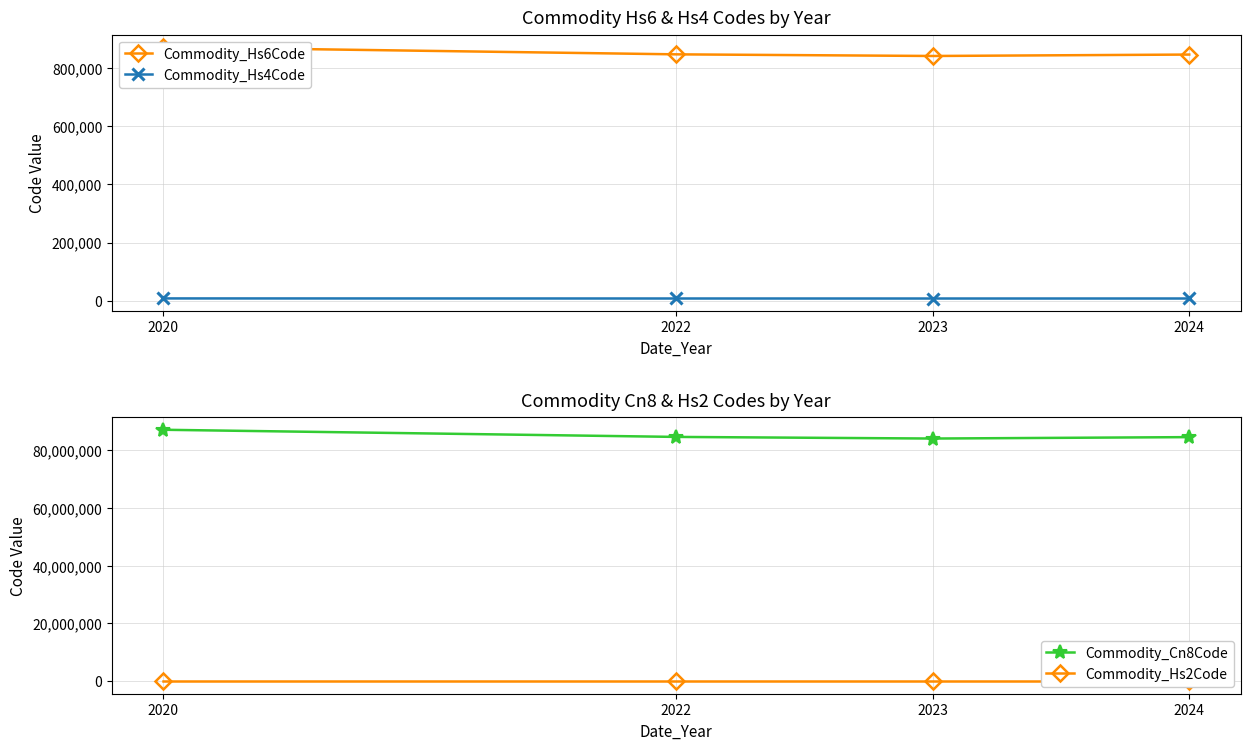

In Commodity_Cn8Code, how many points are lower than both neighbors (excluding endpoints)?

1